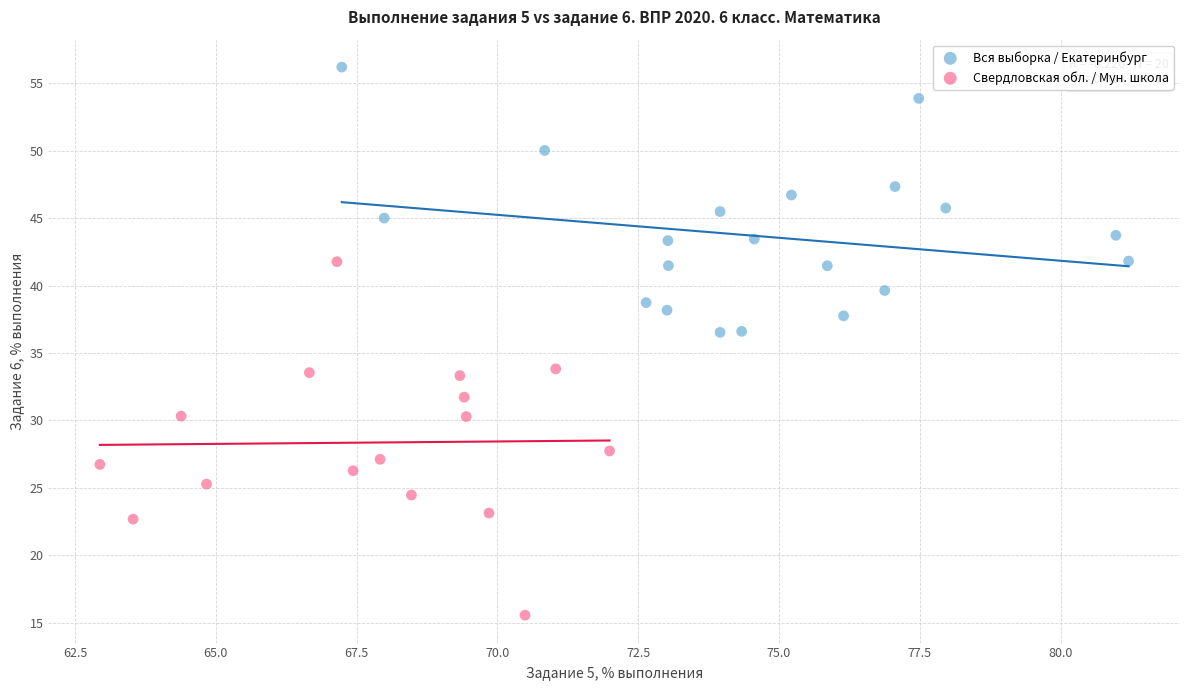

Which series has the largest Y range (max minus min)?

Свердловская обл. / Мун. школа